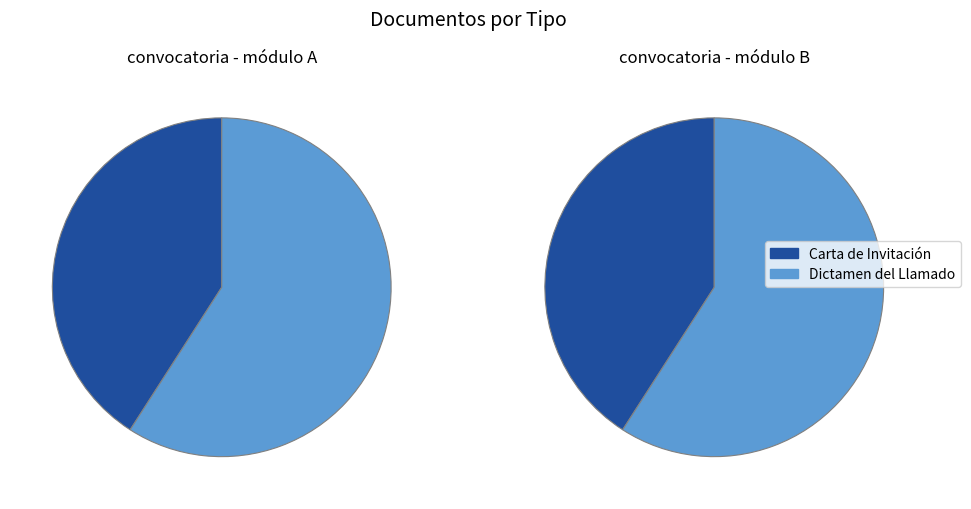

Is the sum of Carta de Invitación and Dictamen del Llamado greater than half?

Yes